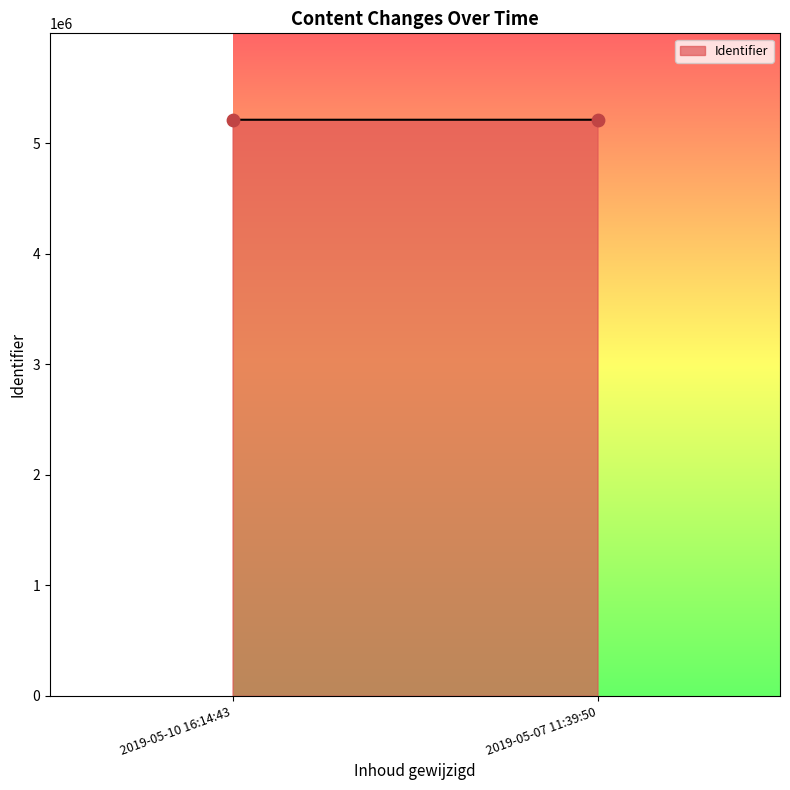

What is the range of Y values (max minus min)?

12